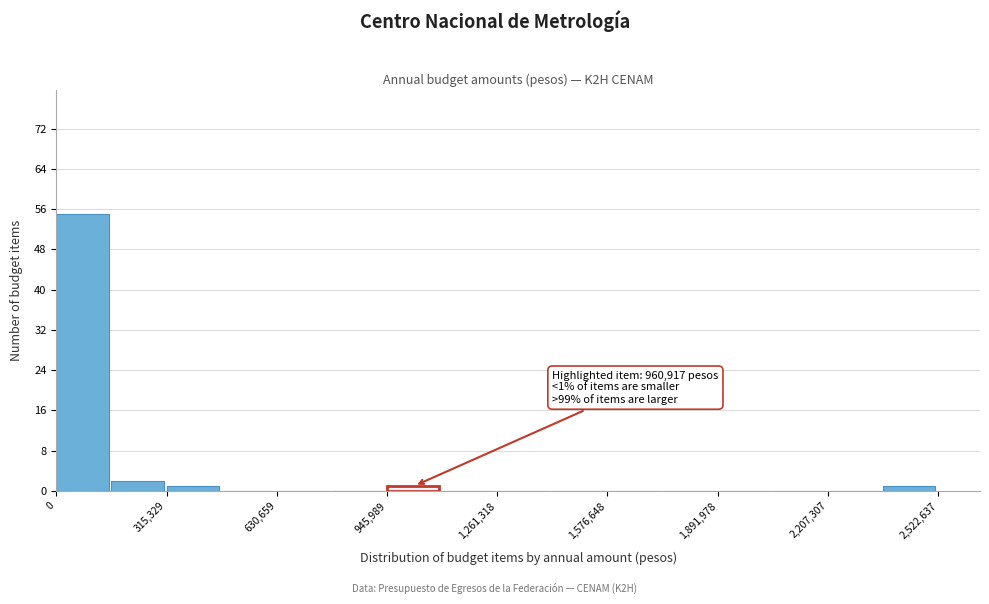

Around what value on the x-axis is the tallest bar? Give the approximate position of its centre, as read against the axis.

50000